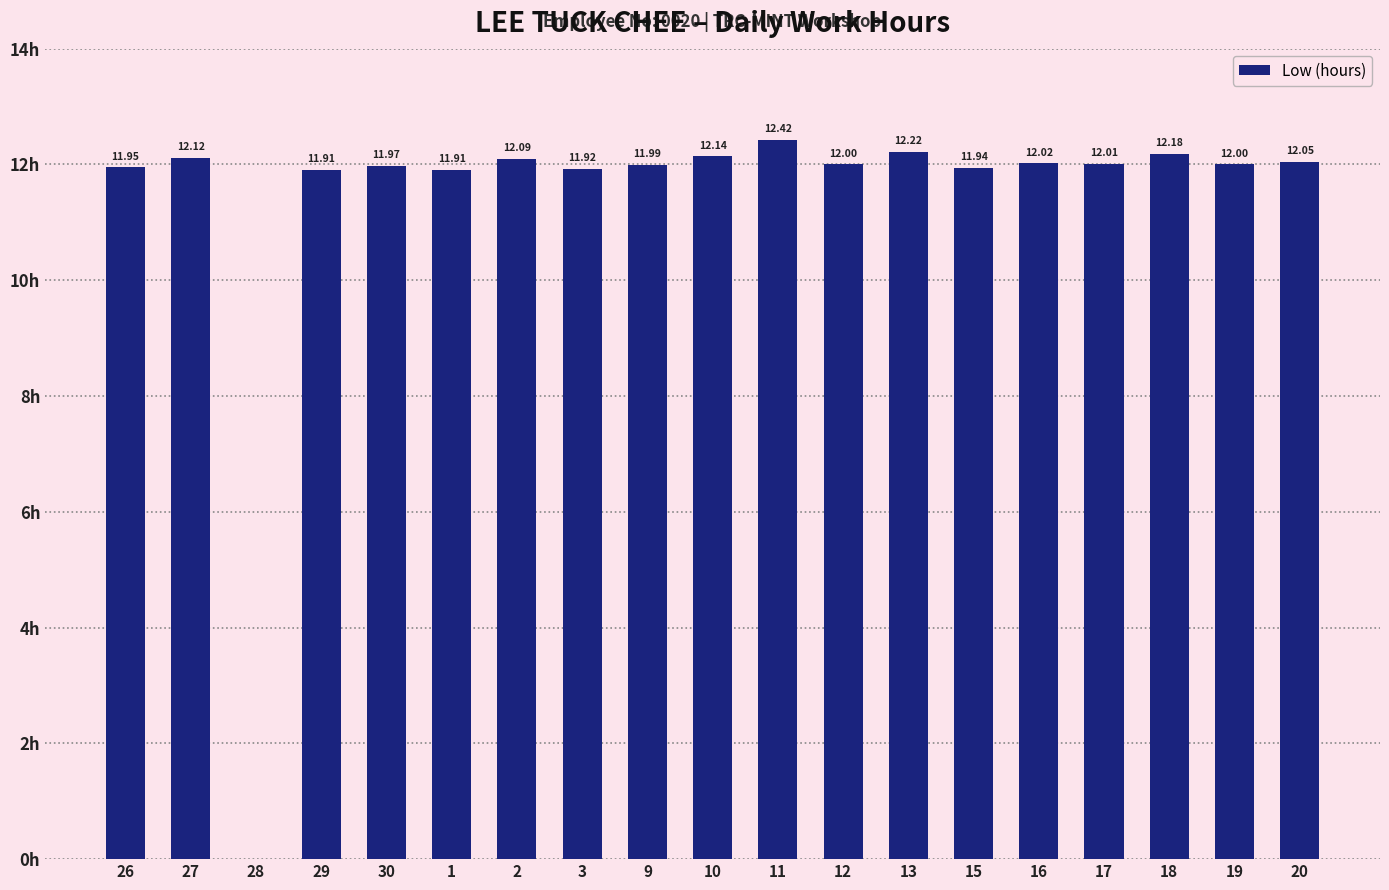

Which has a higher value, 16 or 13?

13